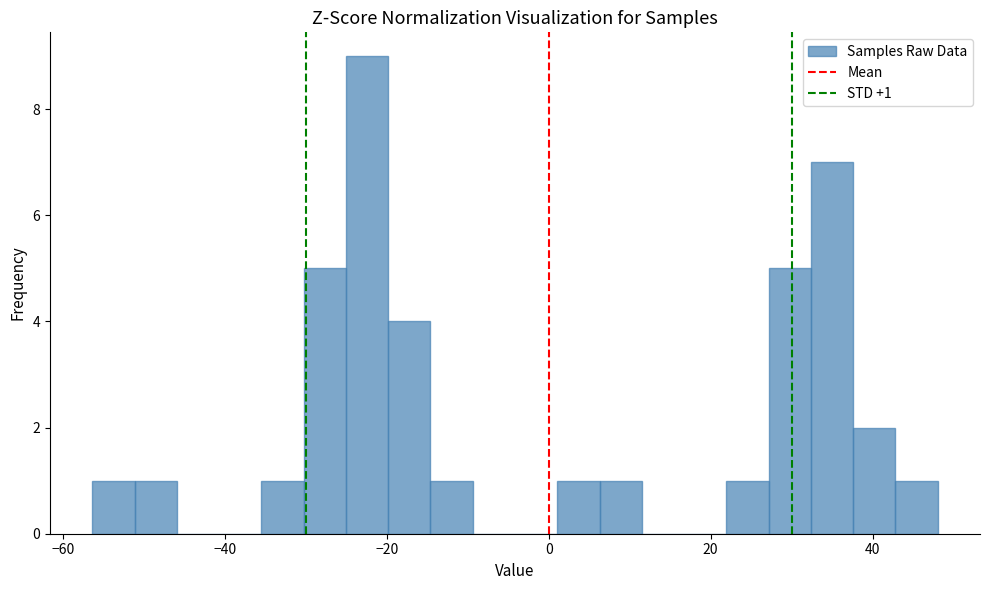

Around what value on the x-axis is the tallest bar? Give the approximate position of its centre, as read against the axis.

-22